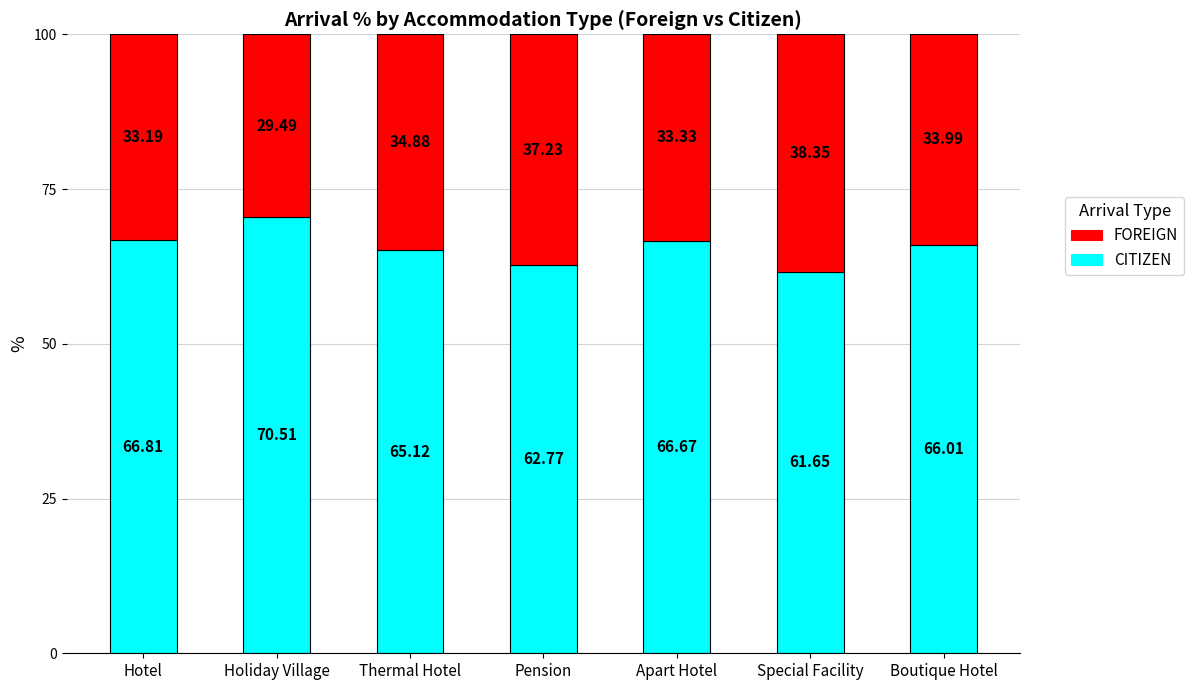

Rank the categories by CITIZEN value from highest to lowest.

Holiday Village, Hotel, Apart Hotel, Boutique Hotel, Thermal Hotel, Pension, Special Facility